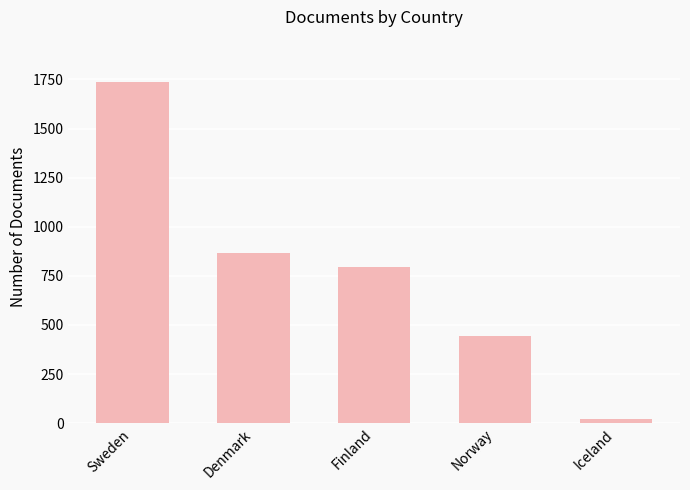

What is the label of the 1st bar from the right?

Iceland